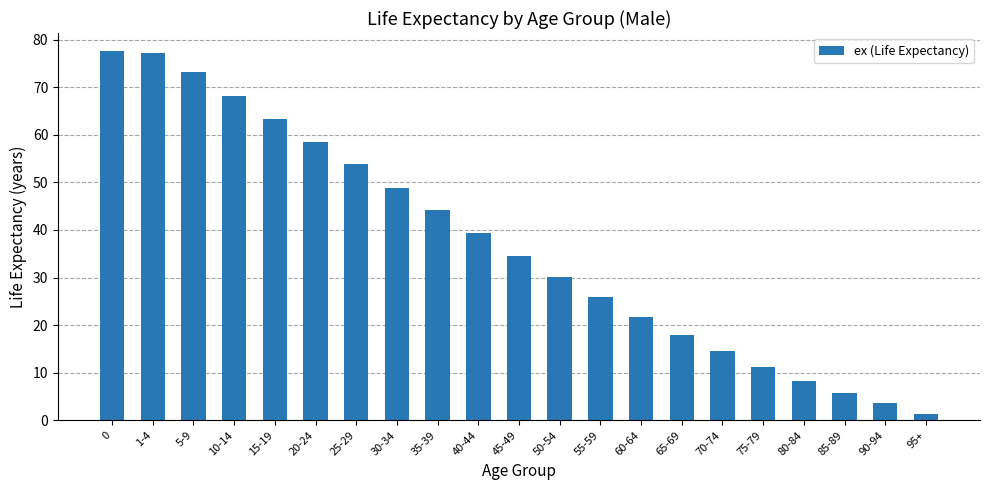

Which has a higher value, 50-54 or 90-94?

50-54